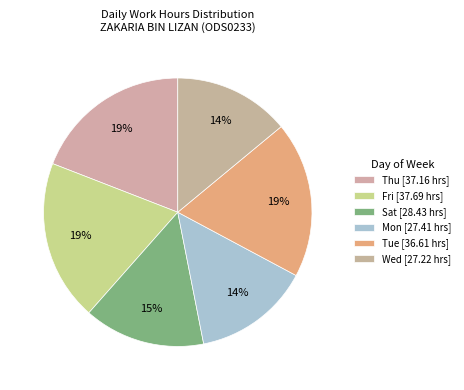

Is there a majority slice in this chart?

No